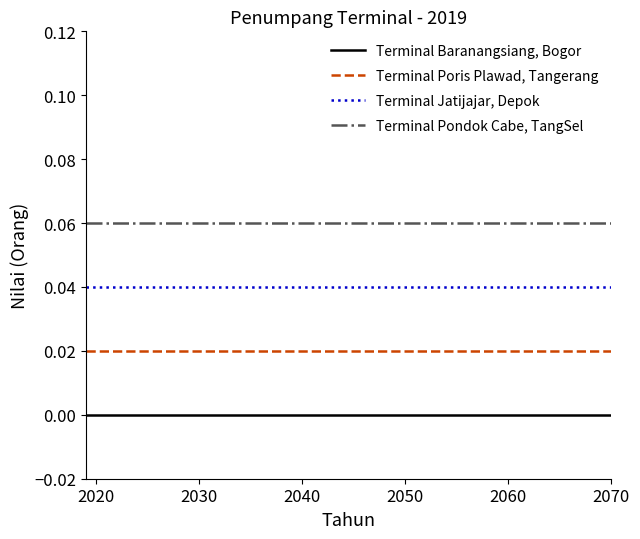

True or false: Terminal Baranangsiang, Bogor and Terminal Pondok Cabe, TangSel cross at least once.

False